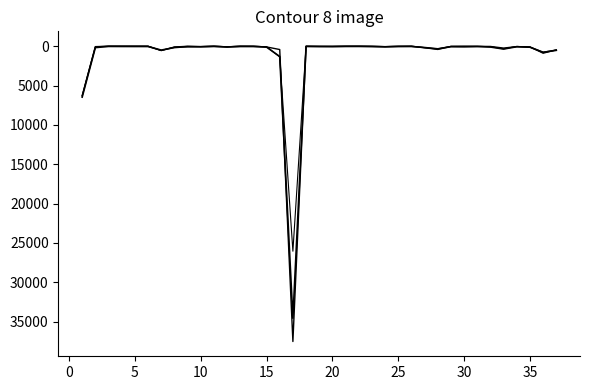

How many lines are shown in the chart?

3